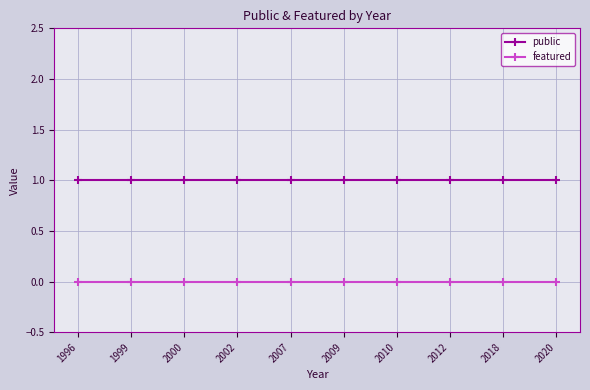

Is the value of featured at 2020 greater than the value of public at 2000?

No